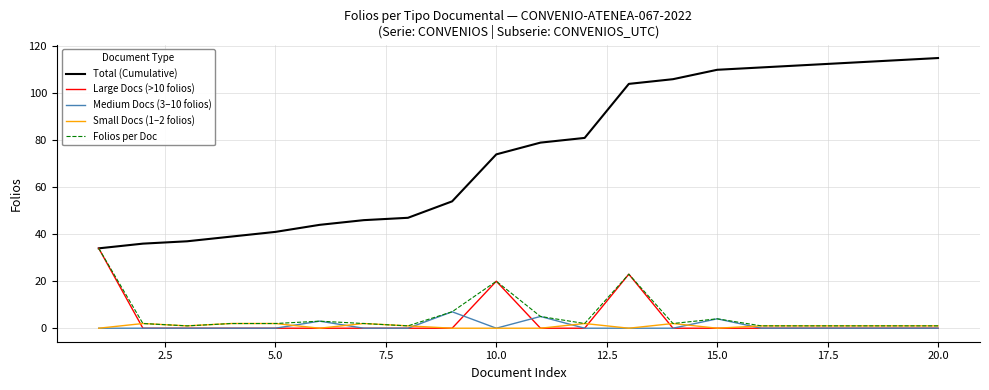

What is the difference between the maximum and second lowest values in the Small Docs (1–2 folios) series?

2